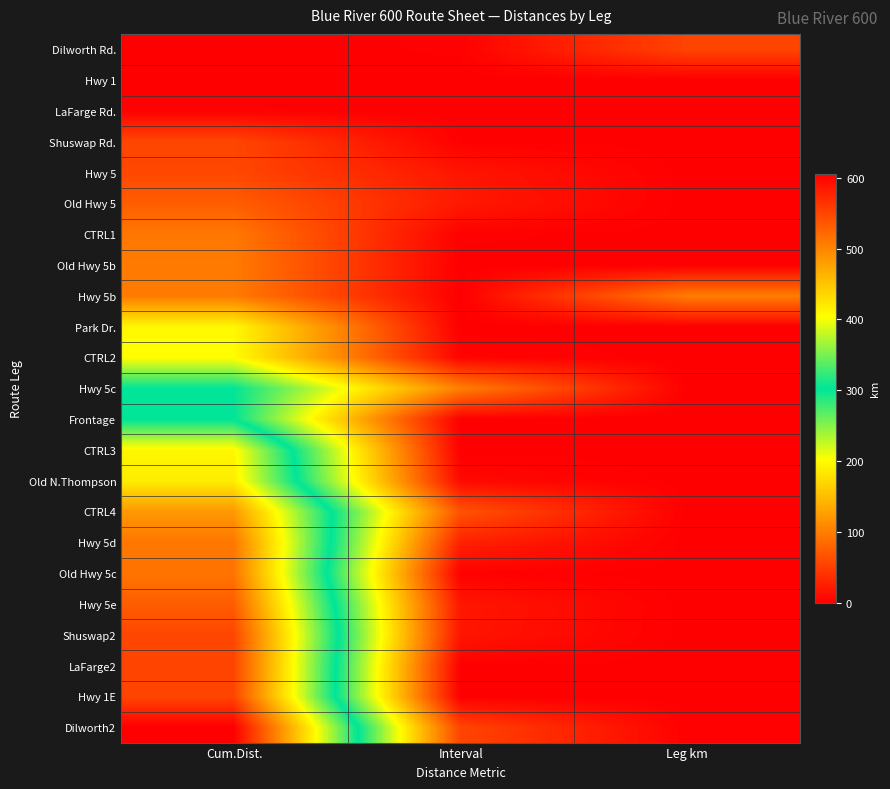

Reading left to right, list all the values displayed in this chart.

Dilworth Rd.: Cum.Dist.=0.0	Interval=1.6	Leg km=54.3
Hwy 1: Cum.Dist.=0.0	Interval=0.0	Leg km=0.0
LaFarge Rd.: Cum.Dist.=1.6	Interval=0.0	Leg km=0.0
Shuswap Rd.: Cum.Dist.=55.9	Interval=1.2	Leg km=0.0
Hwy 5: Cum.Dist.=57.1	Interval=17.7	Leg km=0.0
Old Hwy 5: Cum.Dist.=74.8	Interval=20.7	Leg km=0.0
CTRL1: Cum.Dist.=95.5	Interval=1.9	Leg km=0.0
Old Hwy 5b: Cum.Dist.=97.4	Interval=0.0	Leg km=0.0
Hwy 5b: Cum.Dist.=97.8	Interval=0.2	Leg km=99.3
Park Dr.: Cum.Dist.=197.1	Interval=0.0	Leg km=0.0
CTRL2: Cum.Dist.=201.2	Interval=4.1	Leg km=0.0
Hwy 5c: Cum.Dist.=302.7	Interval=101.5	Leg km=0.0
Frontage: Cum.Dist.=302.9	Interval=0.2	Leg km=0.0
CTRL3: Cum.Dist.=409.7	Interval=0.0	Leg km=0.0
Old N.Thompson: Cum.Dist.=418.0	Interval=8.3	Leg km=0.0
CTRL4: Cum.Dist.=484.4	Interval=66.4	Leg km=0.0
Hwy 5d: Cum.Dist.=511.4	Interval=27.0	Leg km=0.0
Old Hwy 5c: Cum.Dist.=513.1	Interval=1.7	Leg km=0.0
Hwy 5e: Cum.Dist.=531.9	Interval=18.8	Leg km=0.0
Shuswap2: Cum.Dist.=549.6	Interval=17.7	Leg km=0.0
LaFarge2: Cum.Dist.=550.5	Interval=0.9	Leg km=0.0
Hwy 1E: Cum.Dist.=550.6	Interval=0.1	Leg km=0.0
Dilworth2: Cum.Dist.=605.7	Interval=55.1	Leg km=1.6